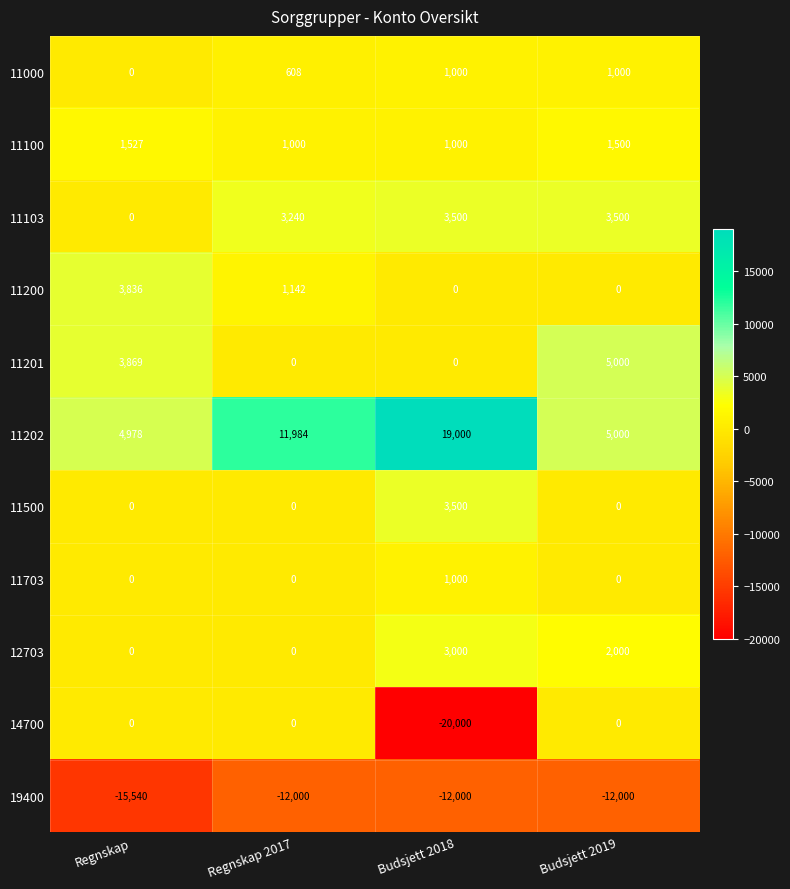

What is the spread (max minus min) of values at Regnskap?

20518